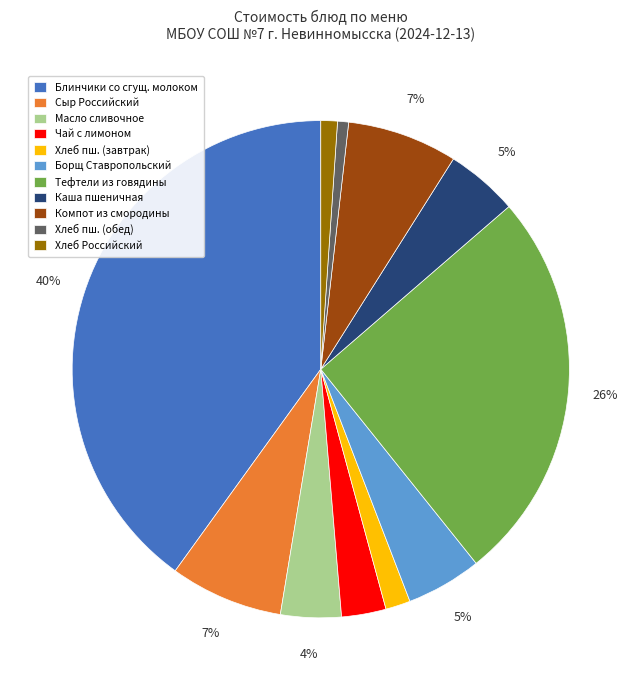

To the nearest percent, what is the difference between the largest and smallest slice percentages?

39%